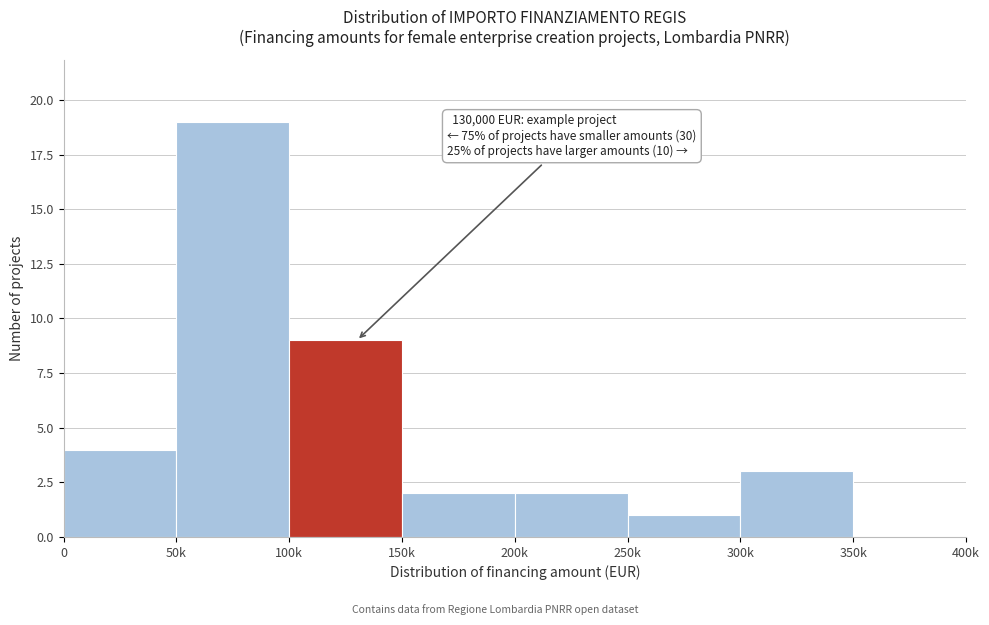

Reading left to right, extract all data points from this chart.

0=4	50k=19	100k=9	150k=2	200k=2	250k=1	300k=3	350k=0